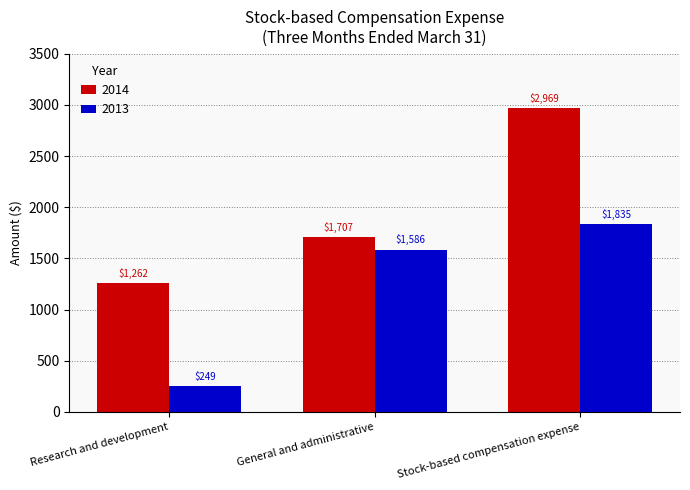

What is the spread (max minus min) of values at Stock-based compensation expense?

1134